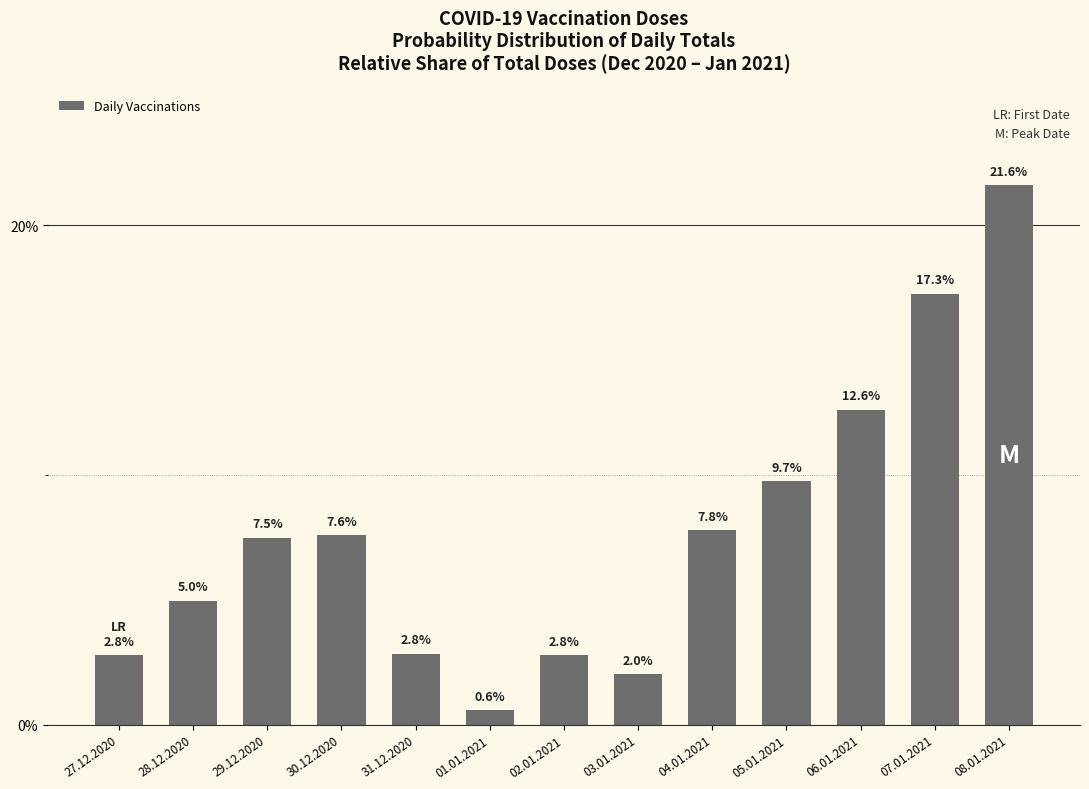

What position from the right is 31.12.2020?

9